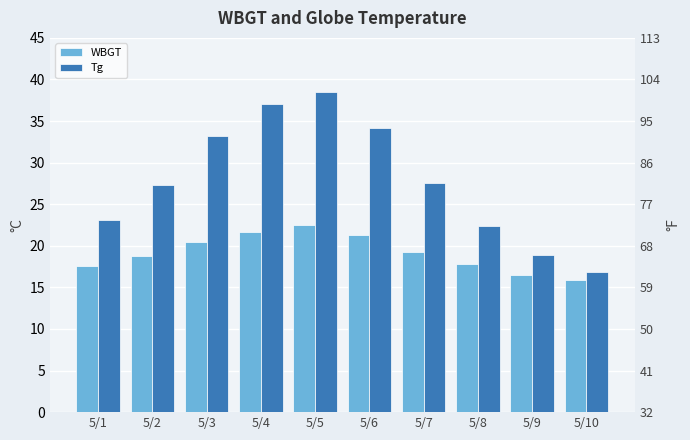

What is the value of the Tg bar at the 10th from the left?

16.8